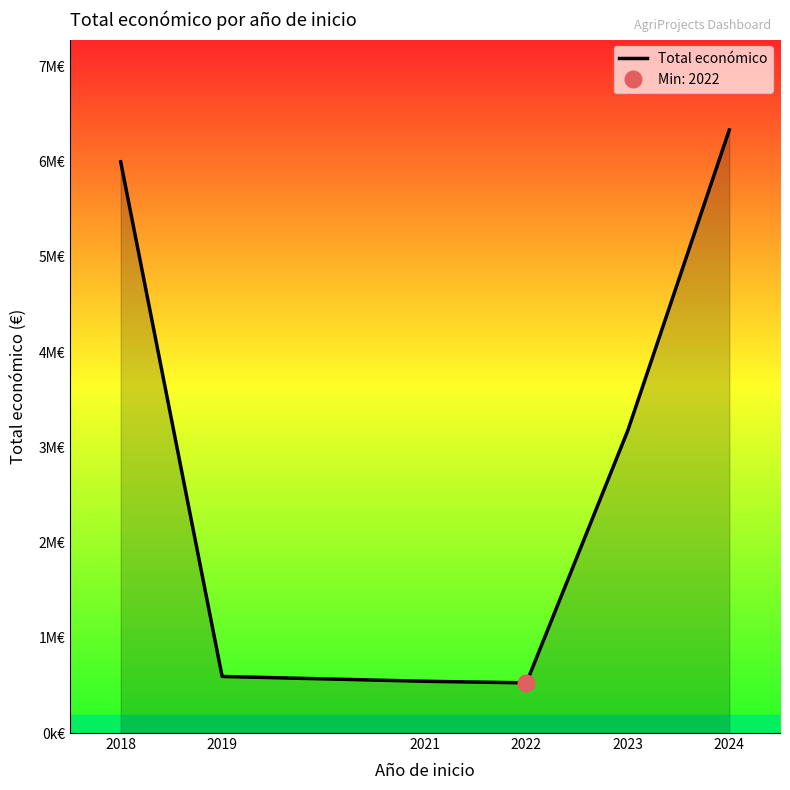

What is the difference between the maximum and minimum values?

5805374